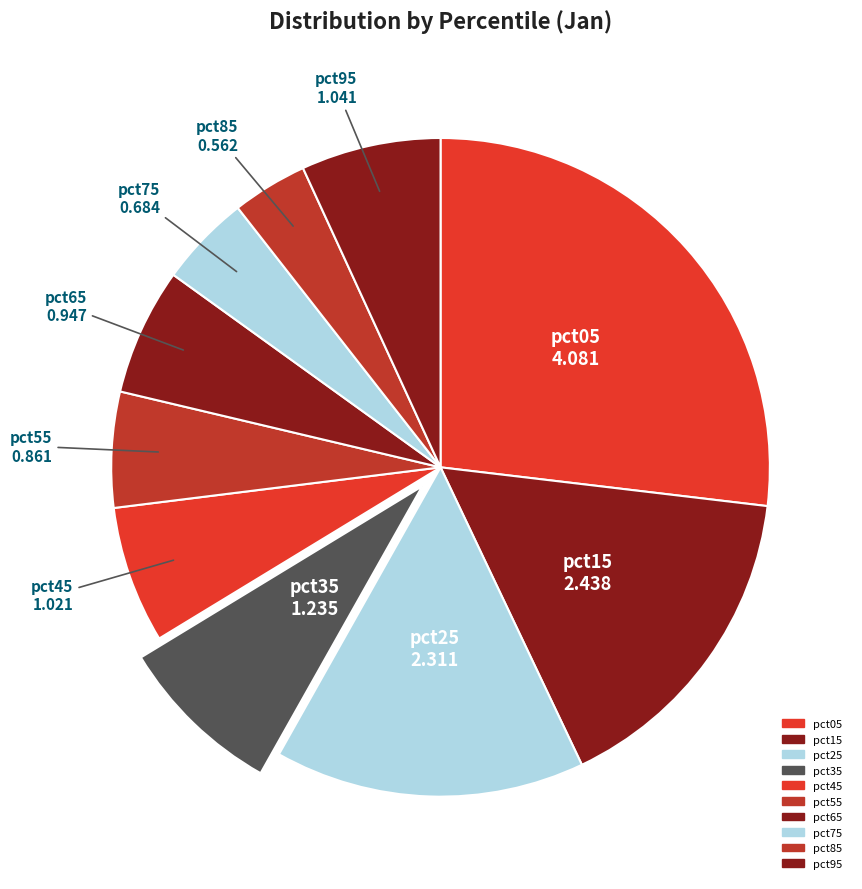

Combined, do pct95 and pct55 account for over 50%?

No